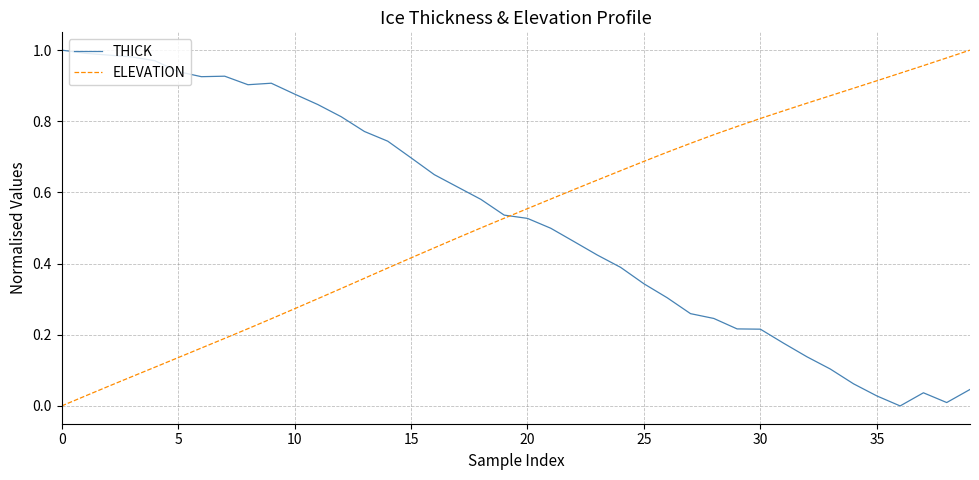

Is this an area chart (filled region under the line)?

No